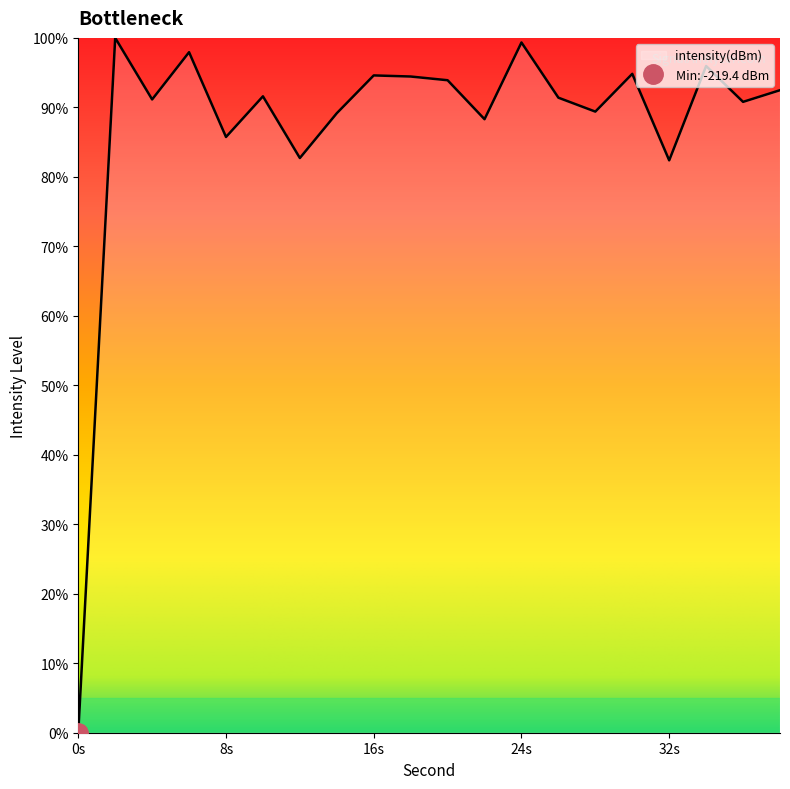

What is the change in value from 20 to 38?

-1.4